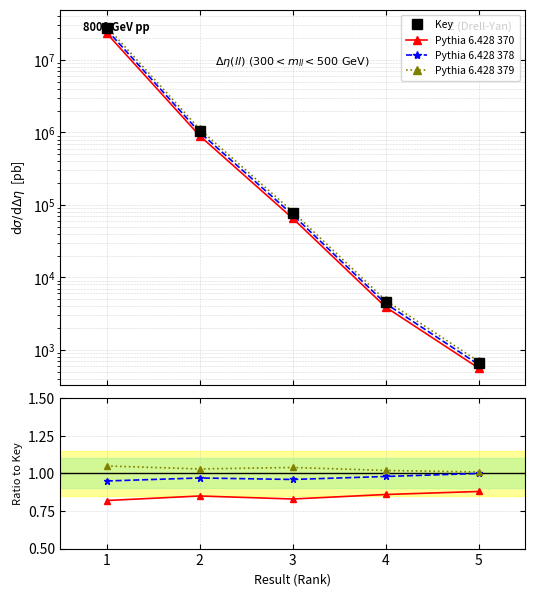

Which has a higher value, 5 or 3?

3